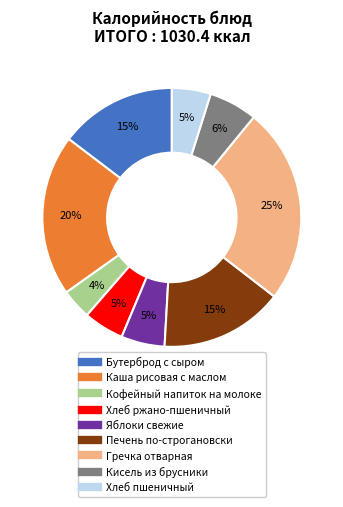

To the nearest percent, what is the difference between the largest and smallest slice percentages?

21%